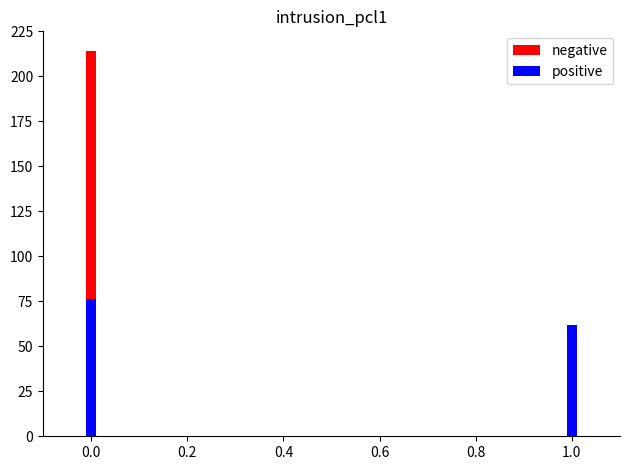

Count the number of categories in the chart.

2